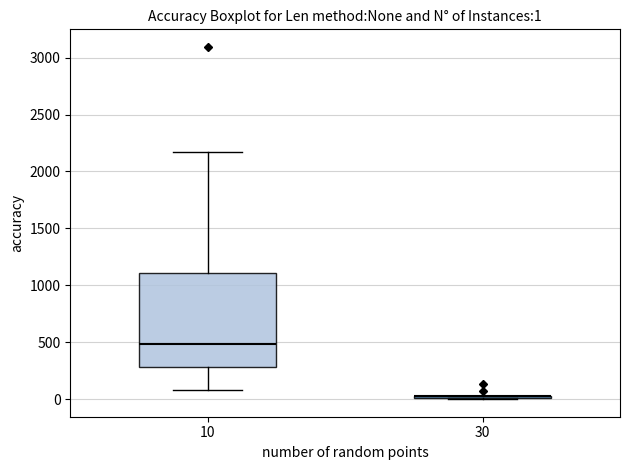

Which box is the tallest, from its lower edge to its upper edge?

10